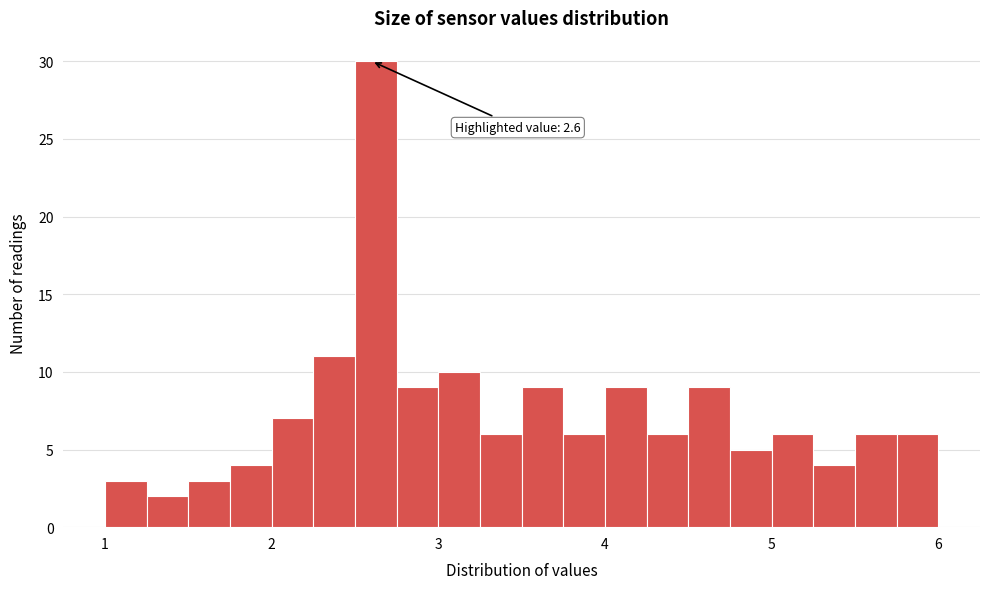

Around what value on the x-axis is the tallest bar? Give the approximate position of its centre, as read against the axis.

2.6